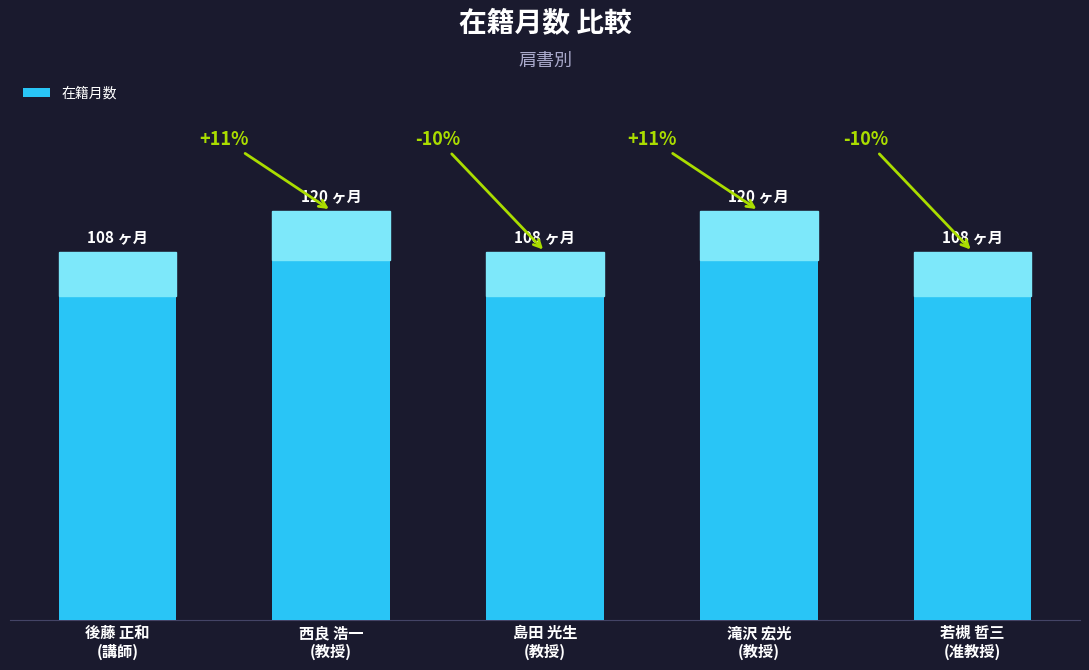

Does the chart contain any negative values?

No